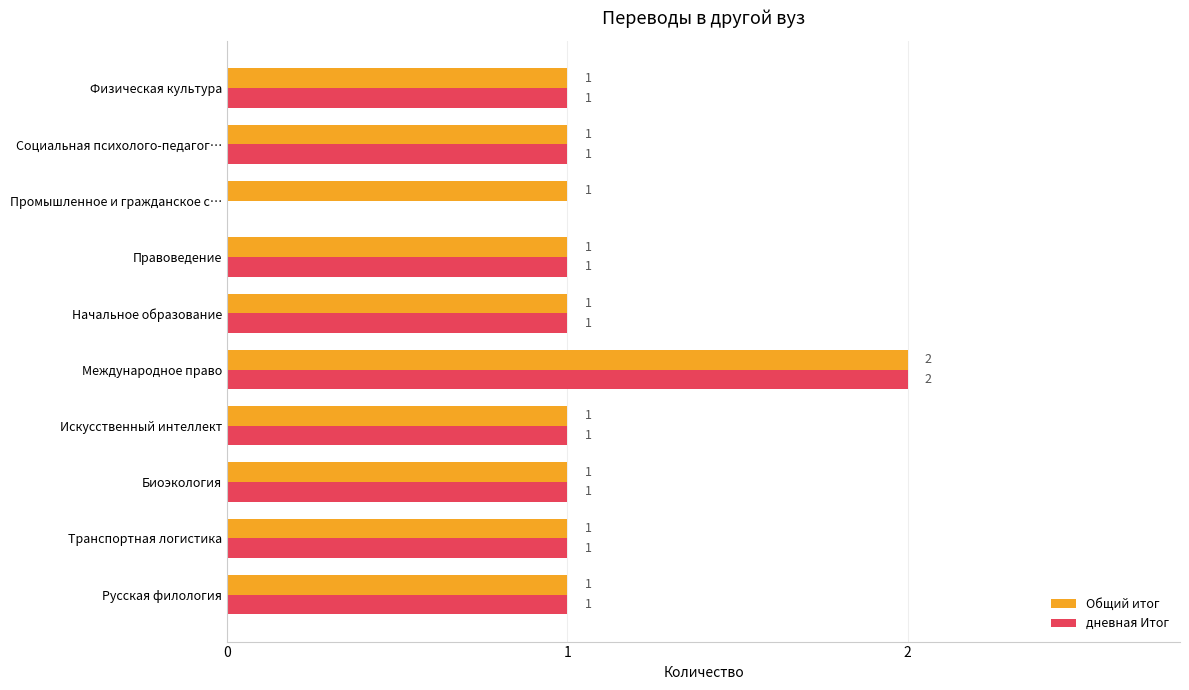

True or false: дневная Итог has a value of 0 at Международное право.

False